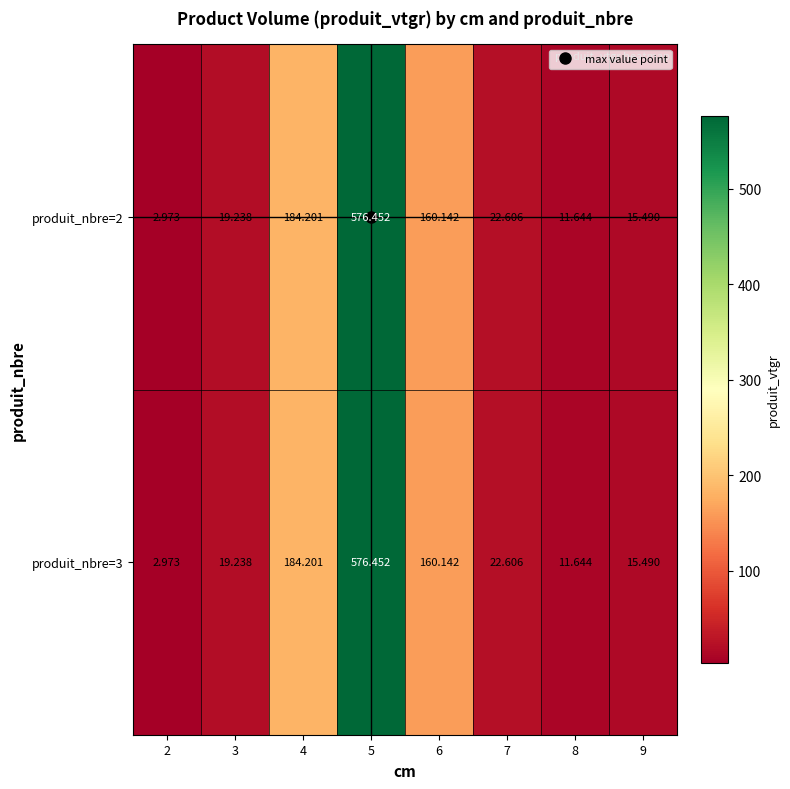

Is the value of produit_nbre=3 at 8 greater than the value of produit_nbre=2 at 3?

No